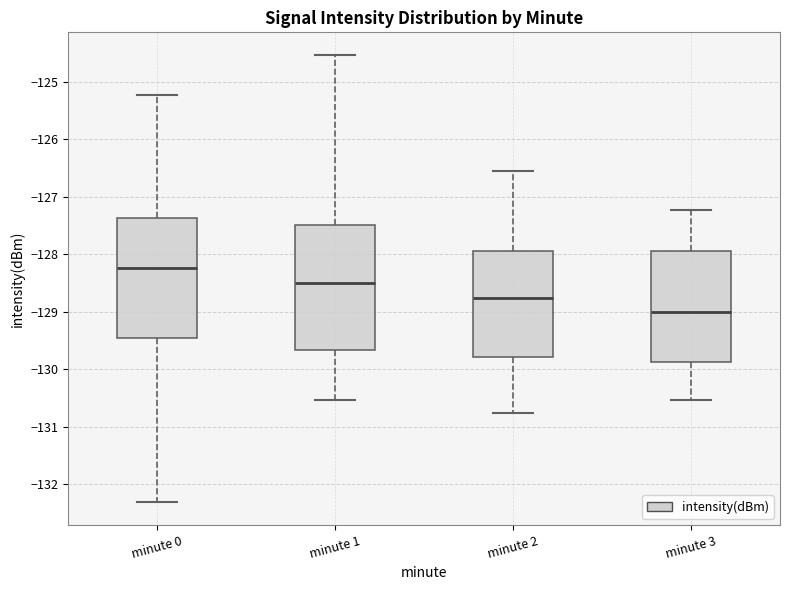

Reading left to right, read every box against the y-axis: the position of its median line, the range the box covers, and the ends of its whiskers. The values are not printed on the chart, so give them approximately, as read against the axis.

minute 0: median -128.2, box -129.5 to -127.4, whiskers -132.3 to -125.2
minute 1: median -128.5, box -129.7 to -127.5, whiskers -130.5 to -124.5
minute 2: median -128.8, box -129.8 to -127.9, whiskers -130.8 to -126.5
minute 3: median -129.0, box -129.9 to -127.9, whiskers -130.5 to -127.2